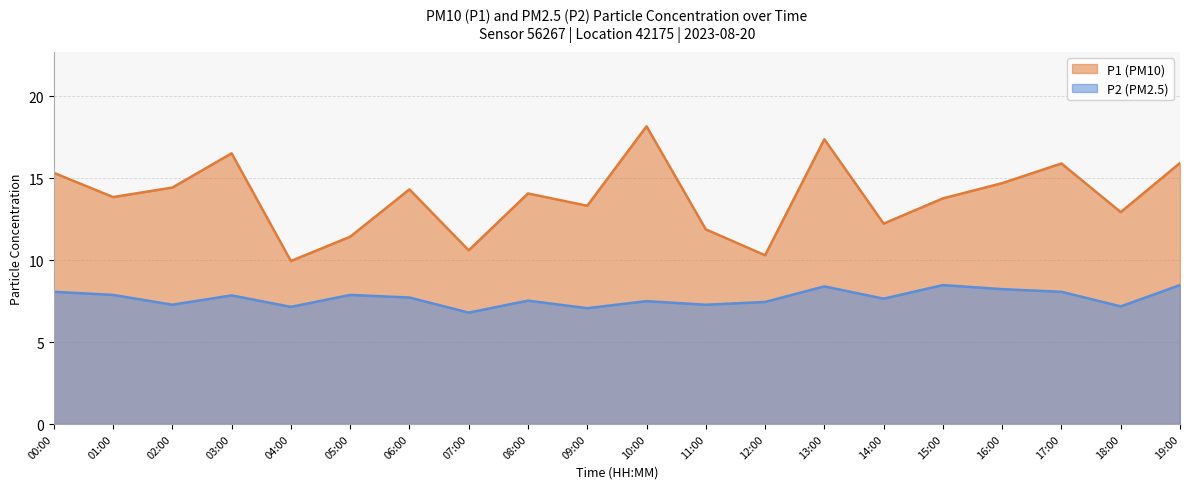

Is it true that P2 equals 6.8 at 07:00?

True